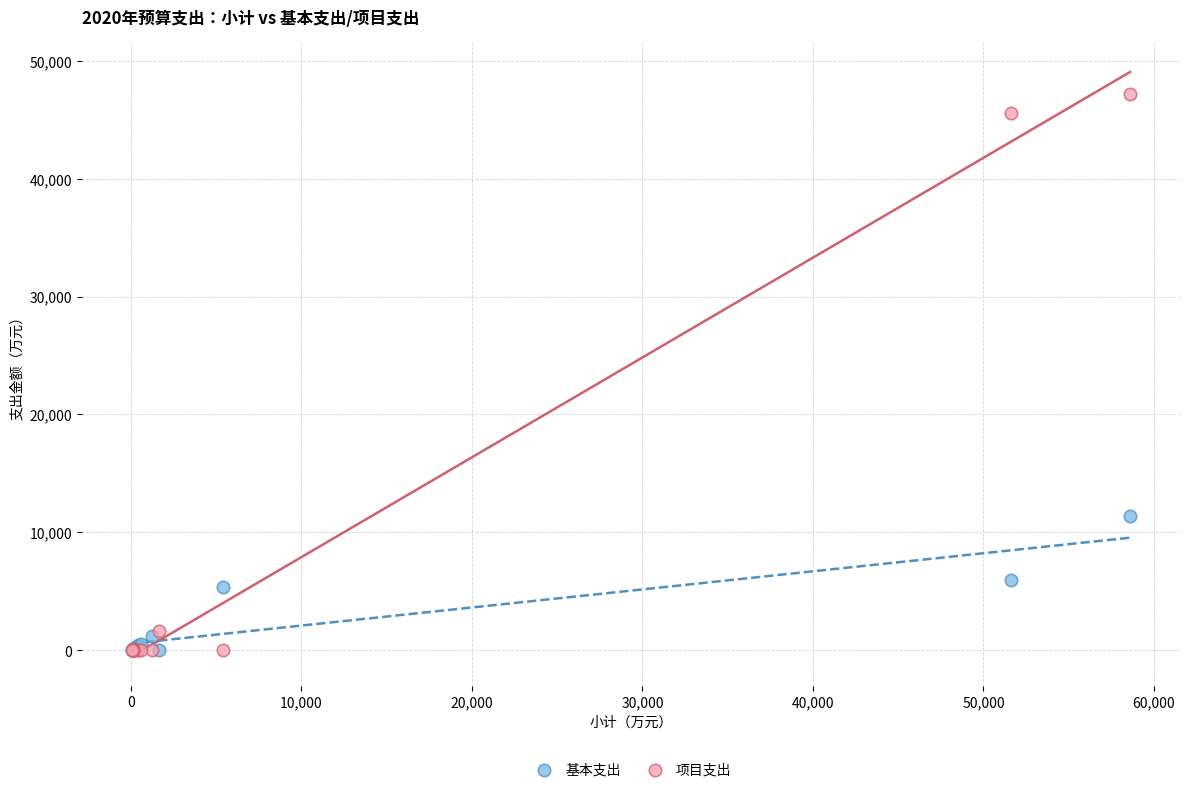

Which series has the widest spread of Y values?

项目支出